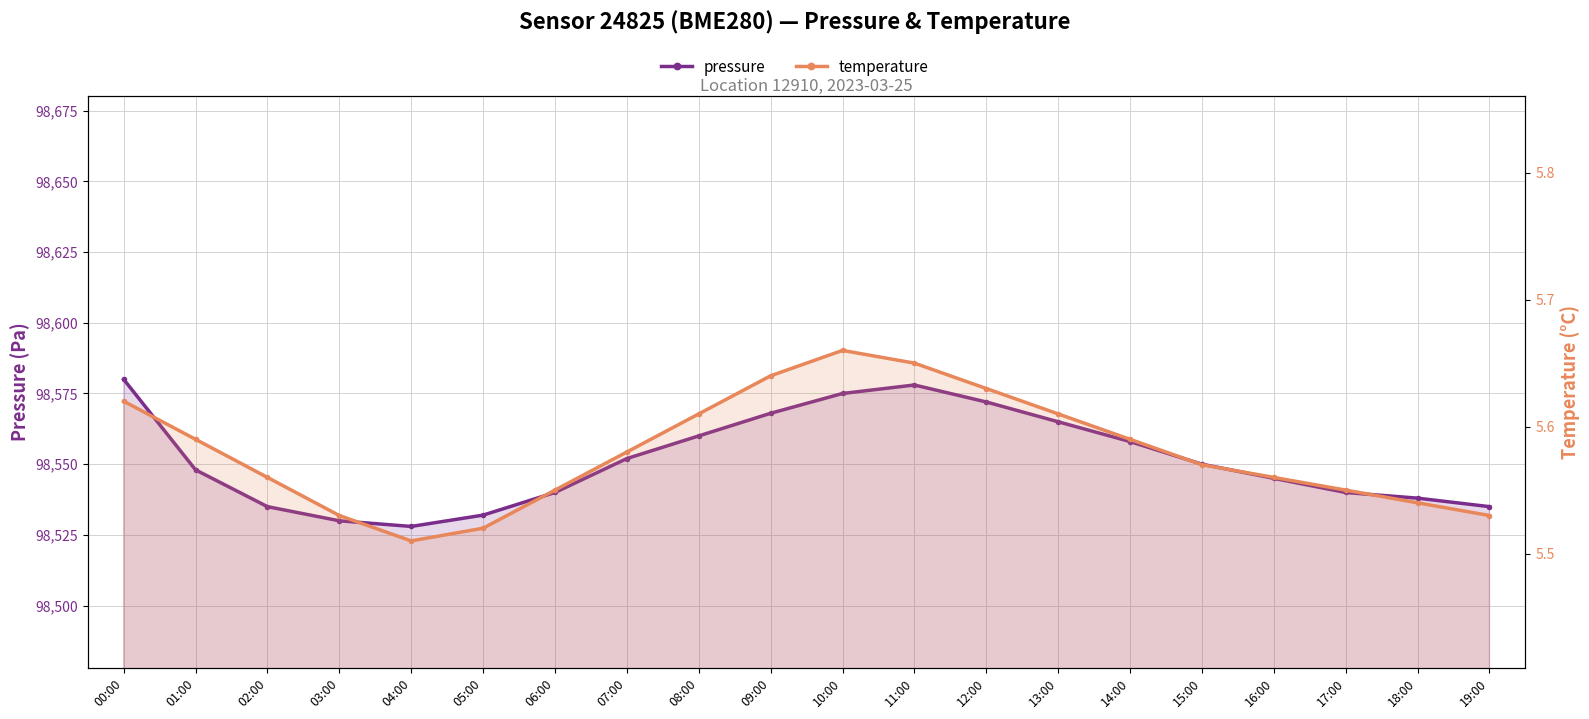

True or false: pressure and temperature intersect in this chart.

False